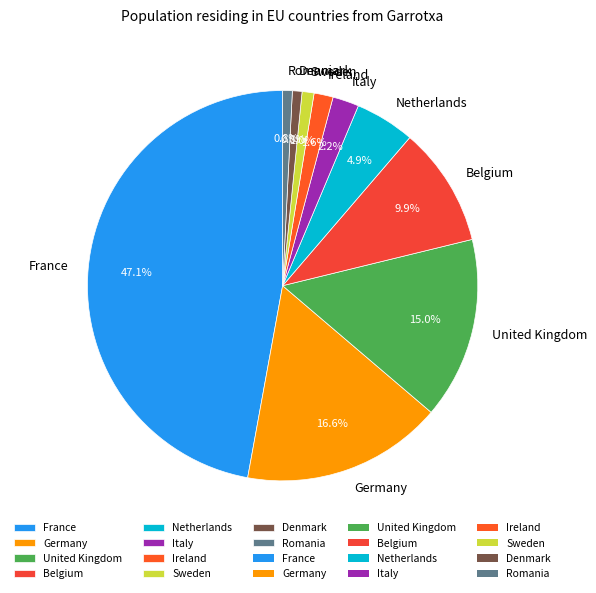

Between Germany and France, which is larger?

France